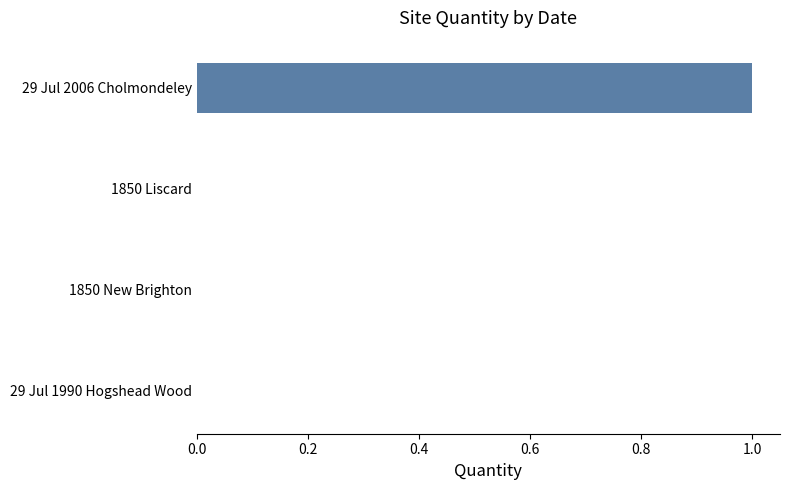

Which label corresponds to the largest value in the chart?

29 Jul 2006 Cholmondeley